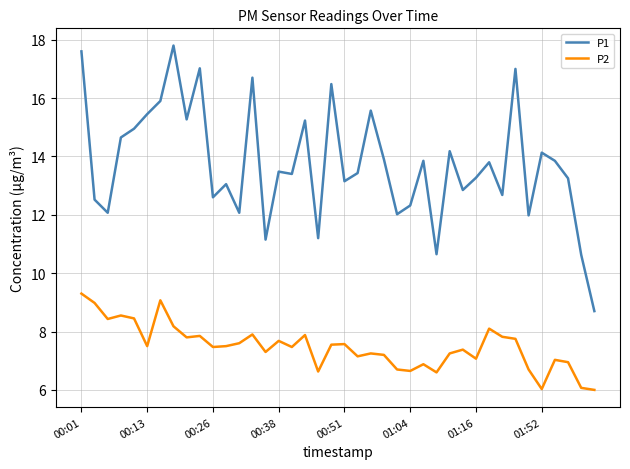

True or false: P2 and P1 cross at least once.

False